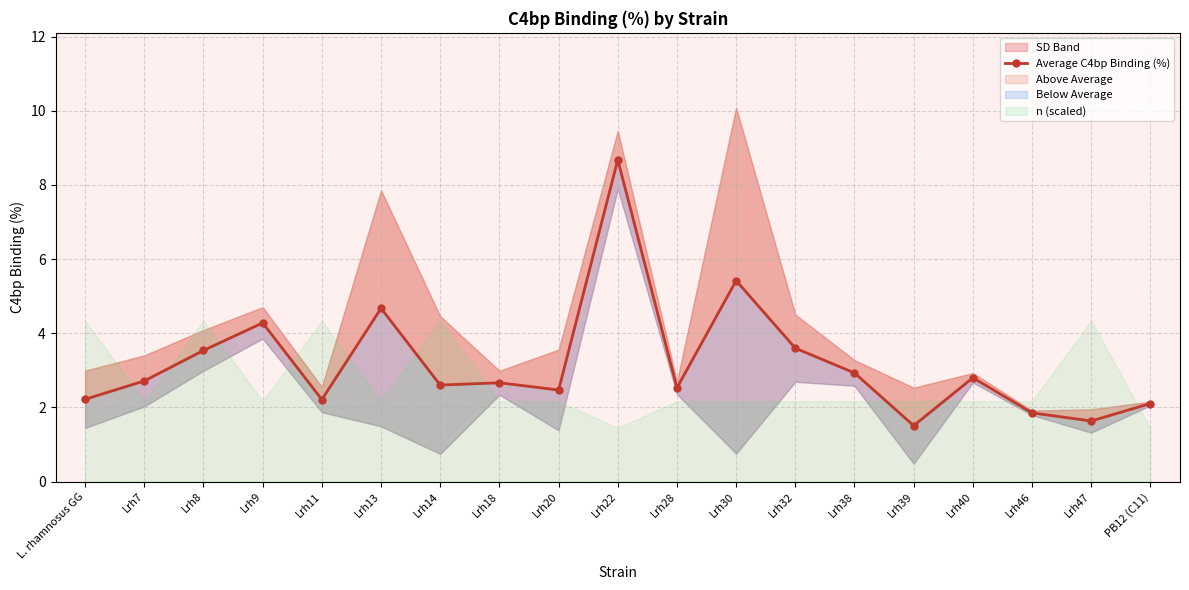

Approximately how many times larger is the value at Lrh11 compared to Lrh47?

1.4